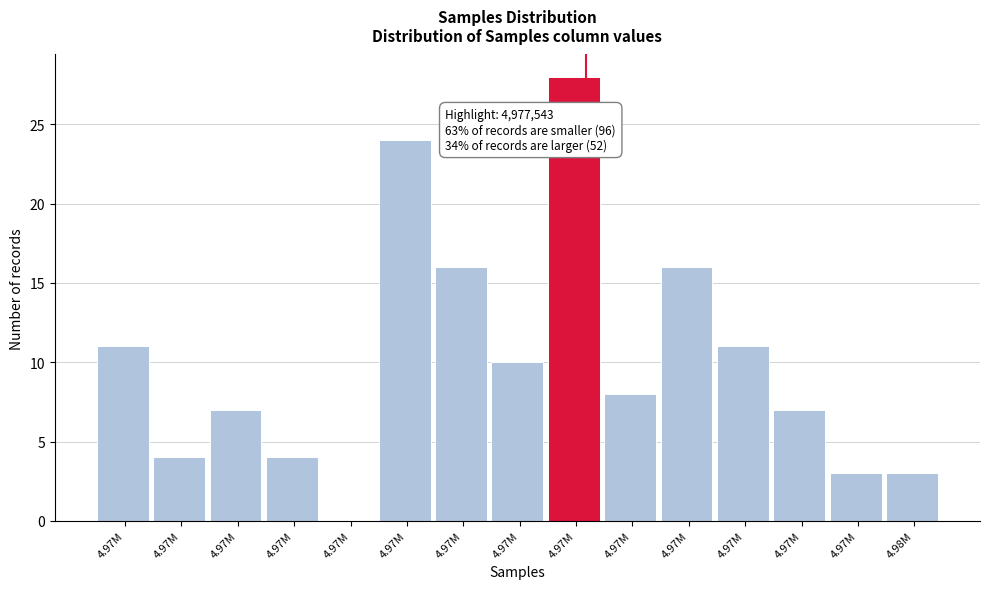

How many data points does each series have?

15